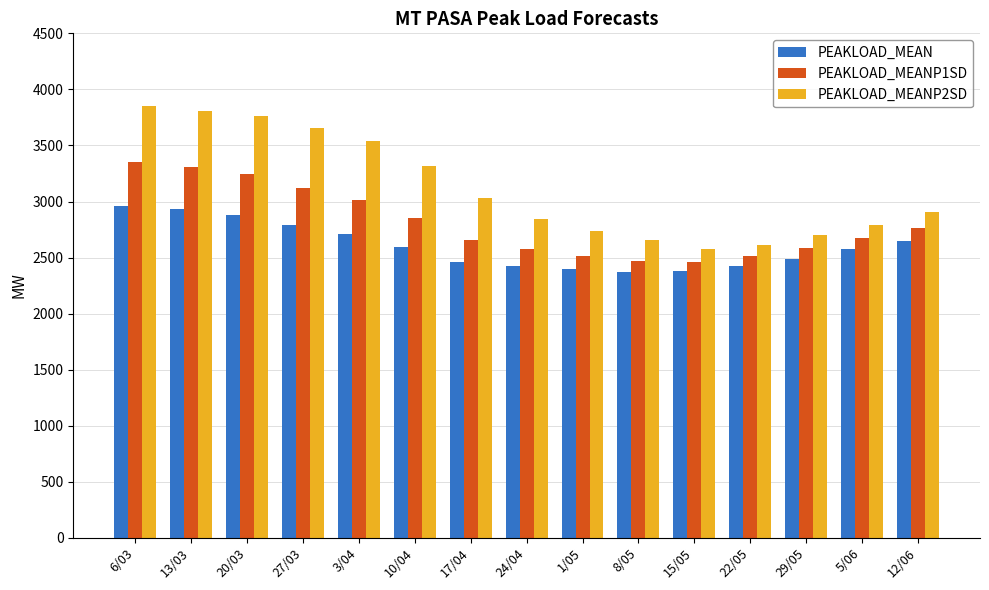

The value of PEAKLOAD_MEANP1SD at 17/04 is 2660. True or false?

True